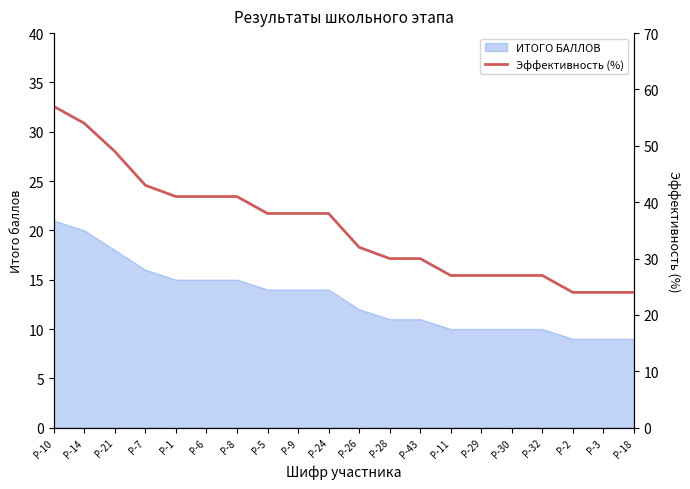

Which category has the highest value across all series?

Р-10